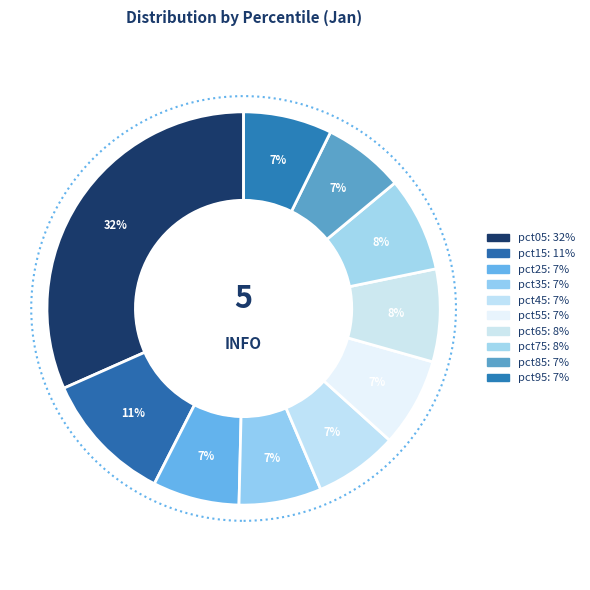

Rank the categories by value from lowest to highest.

pct85, pct35, pct45, pct25, pct95, pct55, pct65, pct75, pct15, pct05